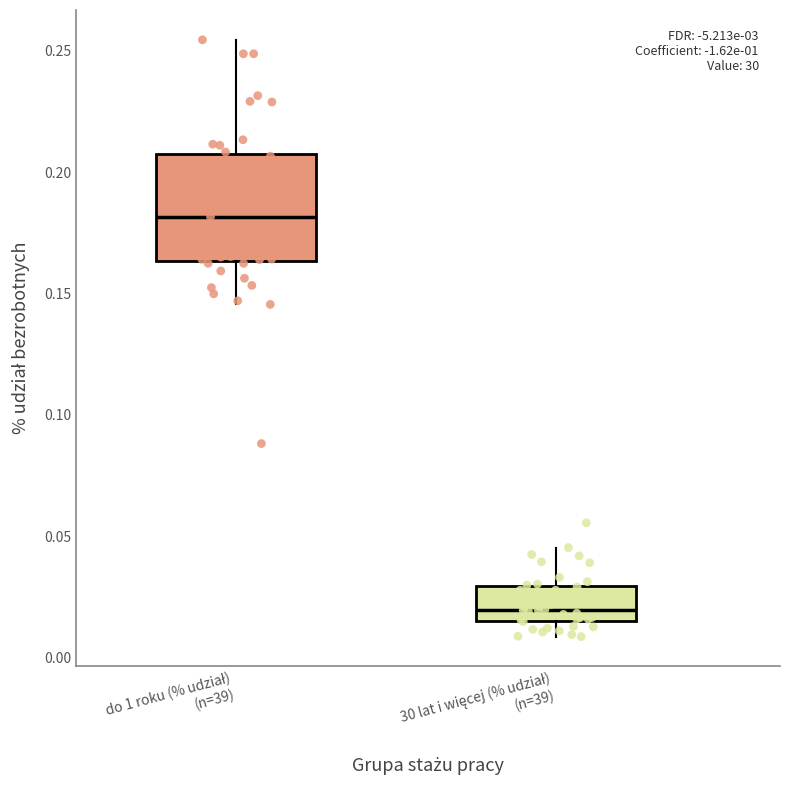

Reading left to right, read every box against the y-axis: the position of its median line, the range the box covers, and the ends of its whiskers. The values are not printed on the chart, so give them approximately, as read against the axis.

do 1 roku (% udział) (n=39): median 0.180, box 0.165 to 0.205, whiskers 0.145 to 0.255
30 lat i więcej (% udział) (n=39): median 0.020, box 0.015 to 0.030, whiskers 0.010 to 0.045